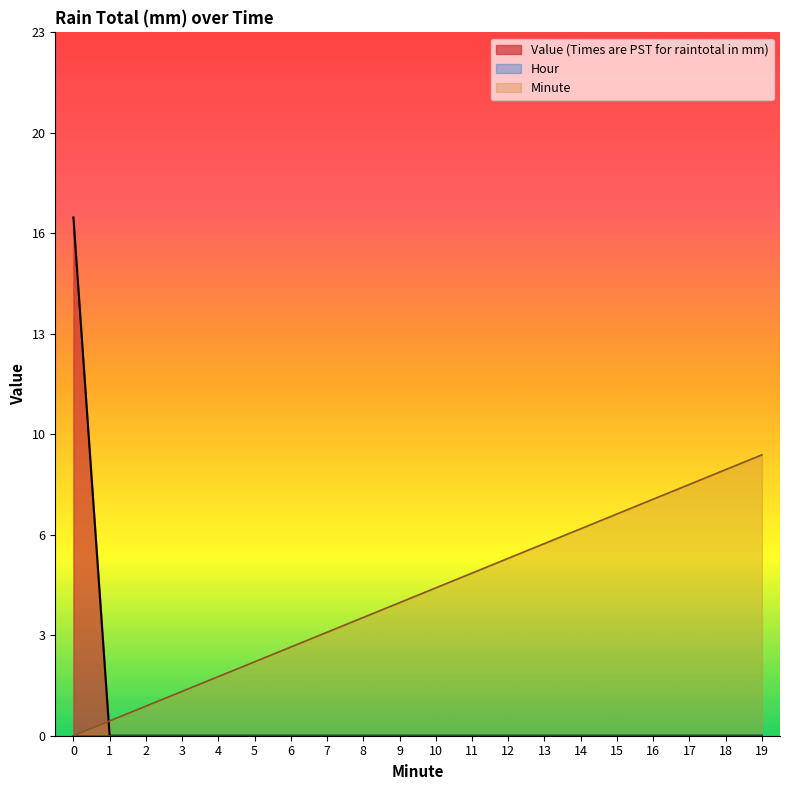

Which has a higher value, 3 or 17?

3